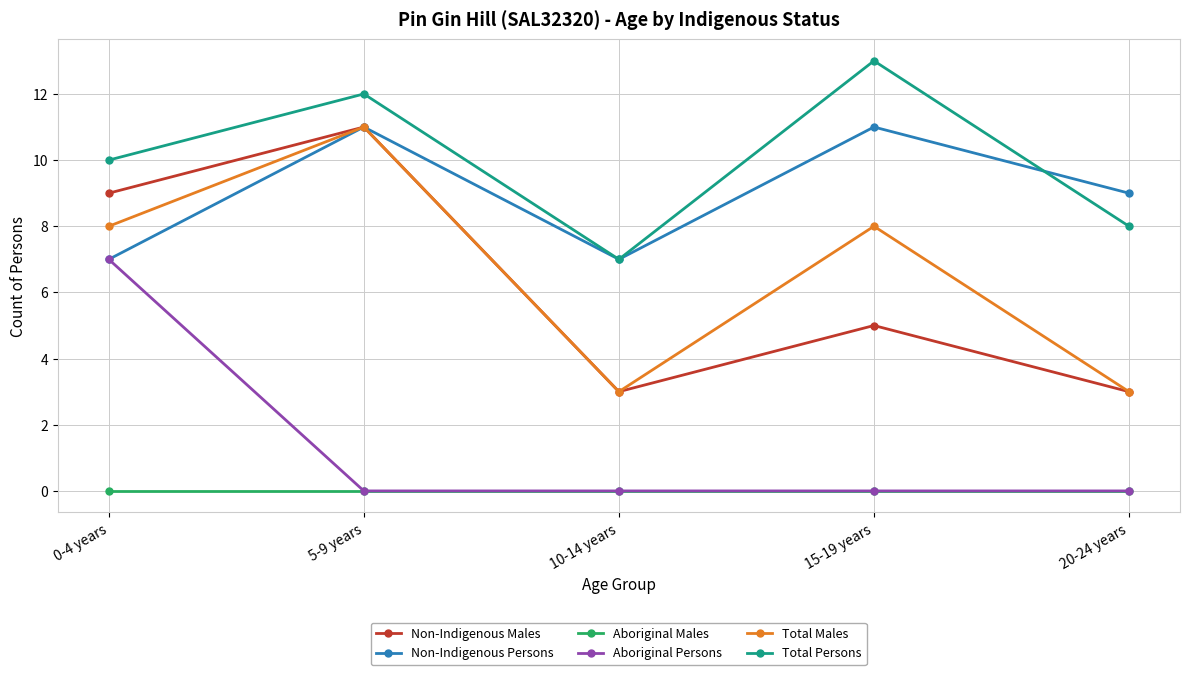

The value of Total Males at 0-4 years is 8. True or false?

True